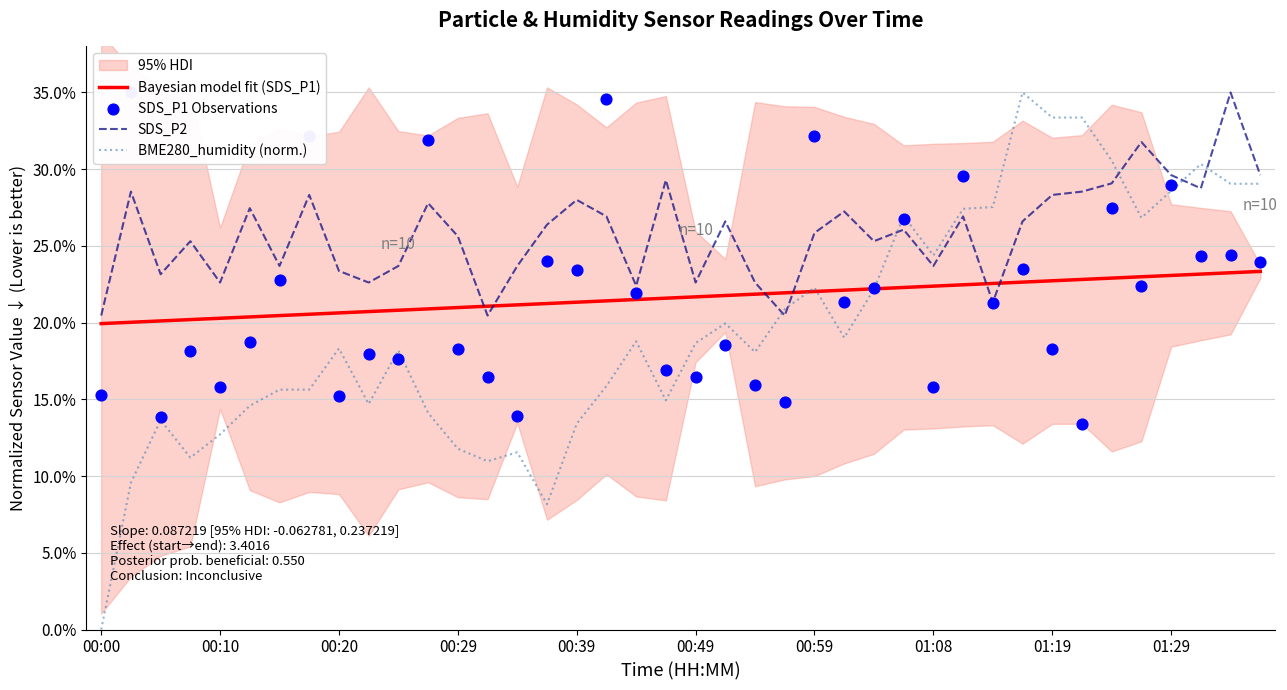

Is the value of SDS_P2 at 18 greater than the value of Bayesian model fit (SDS_P1) at 30?

No